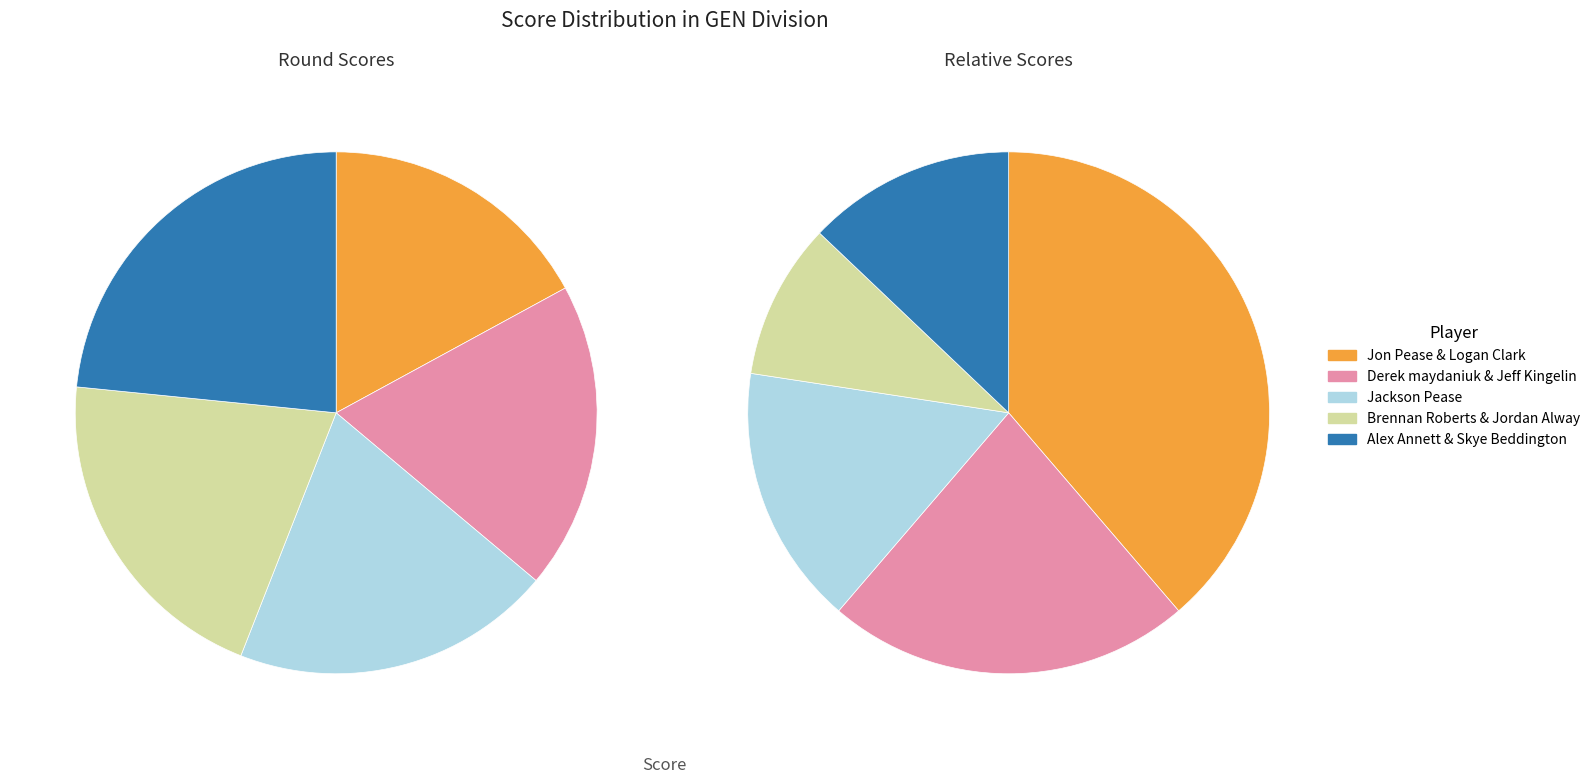

To the nearest percent, what is the difference between the largest and smallest slice percentages?

6%